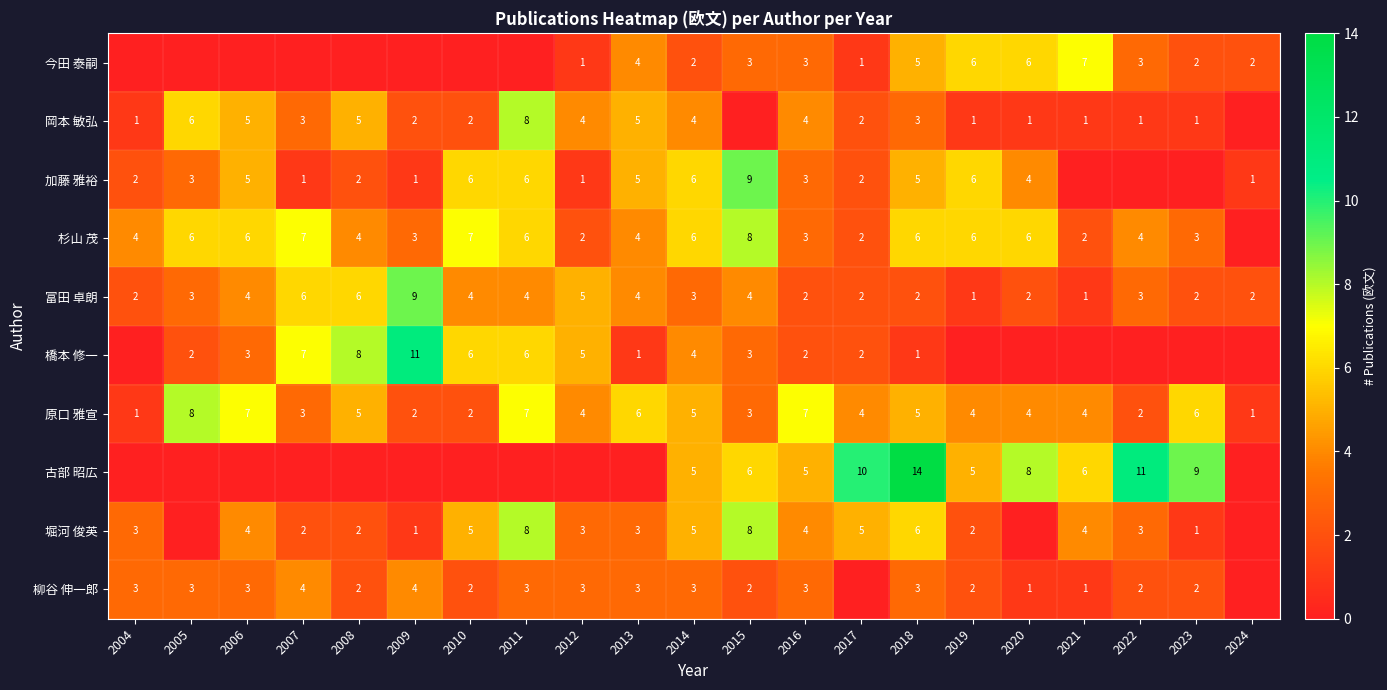

What is the difference between the 古部 昭広 values at 2018 and 2020?

6